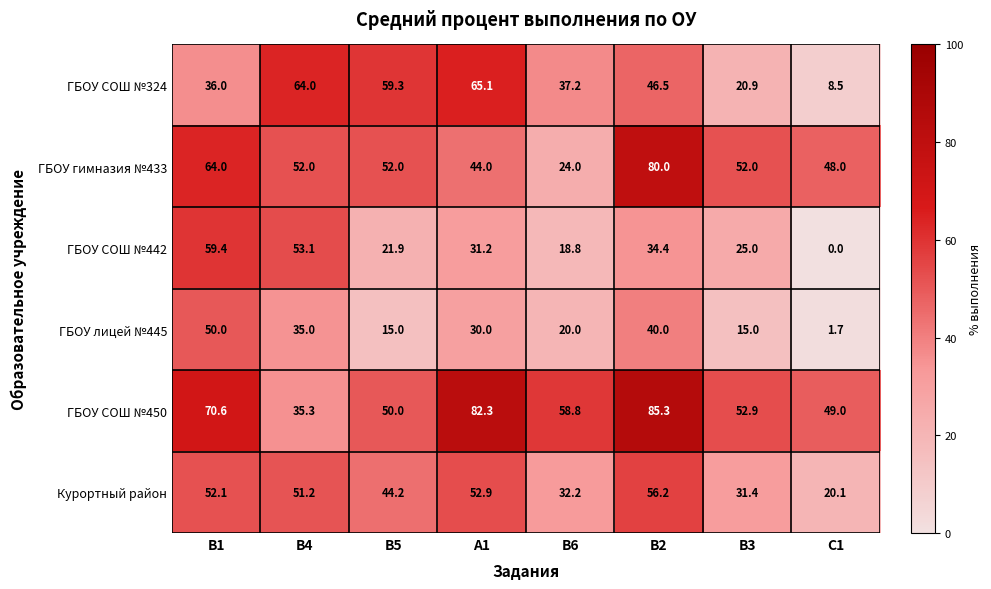

What is the highest value of the ГБОУ лицей №445 series?

50.0